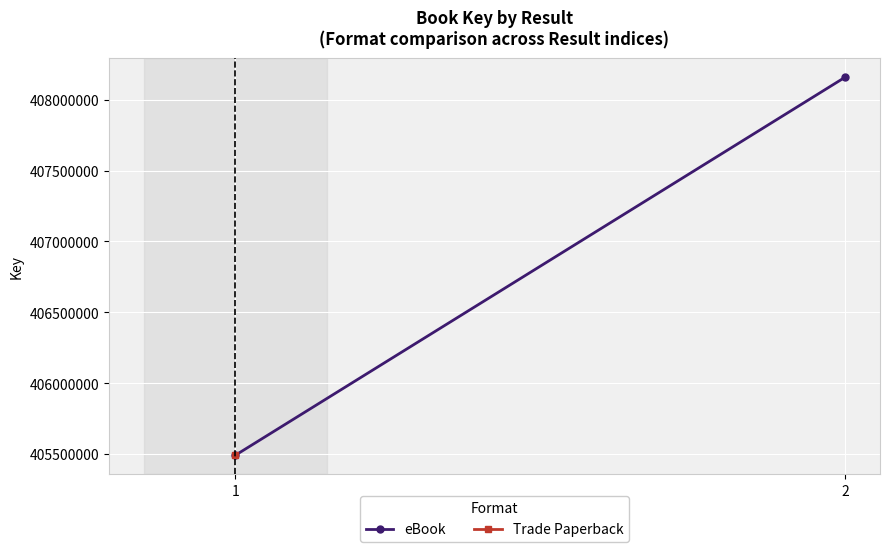

What is the approximate value at 2?

408157520